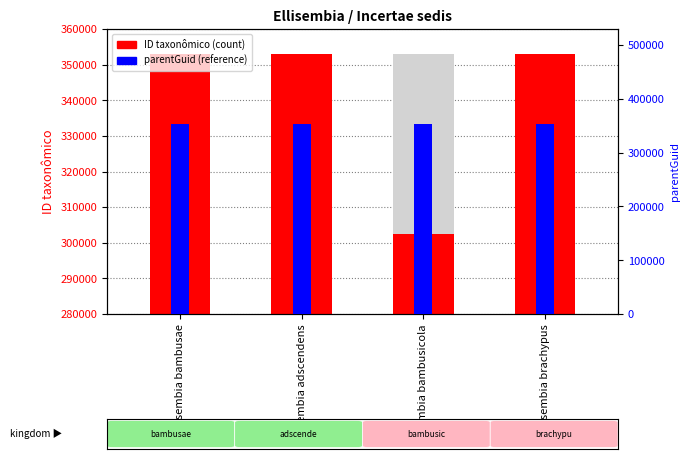

Reading left to right, transcribe all the data shown in this chart.

ID taxonômico (count): 353017	353013	302542	353021
parentGuid (reference): 353011	353011	353011	353011